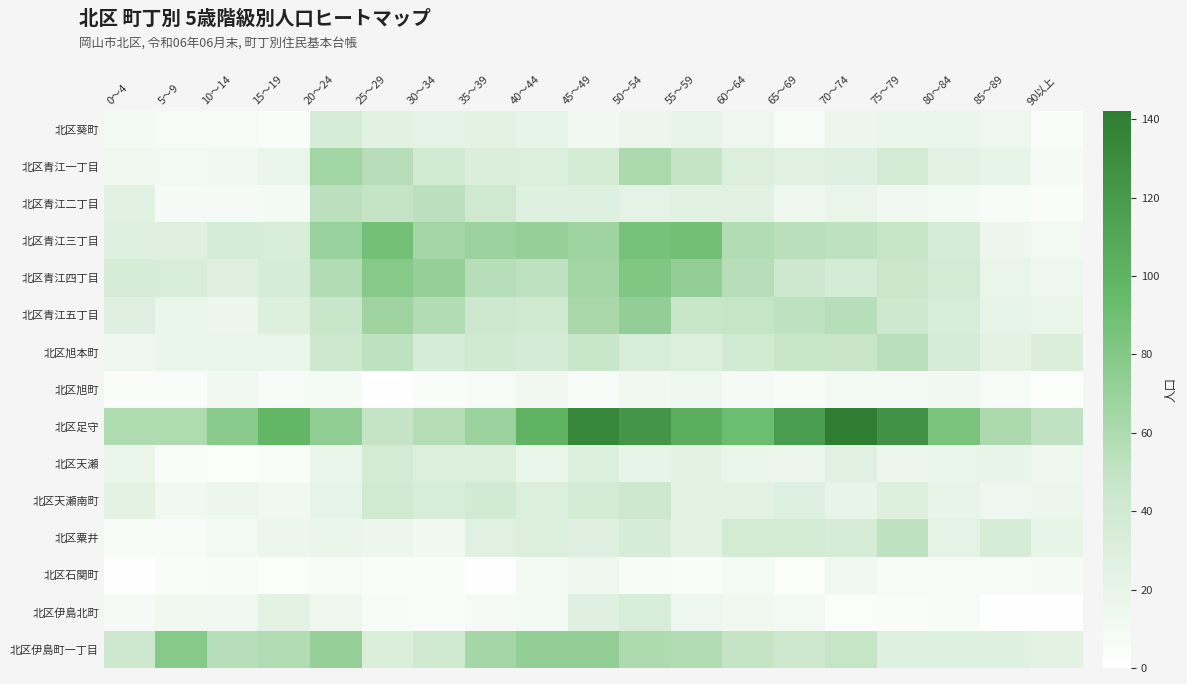

What is the total value across all series at 35～39?

547